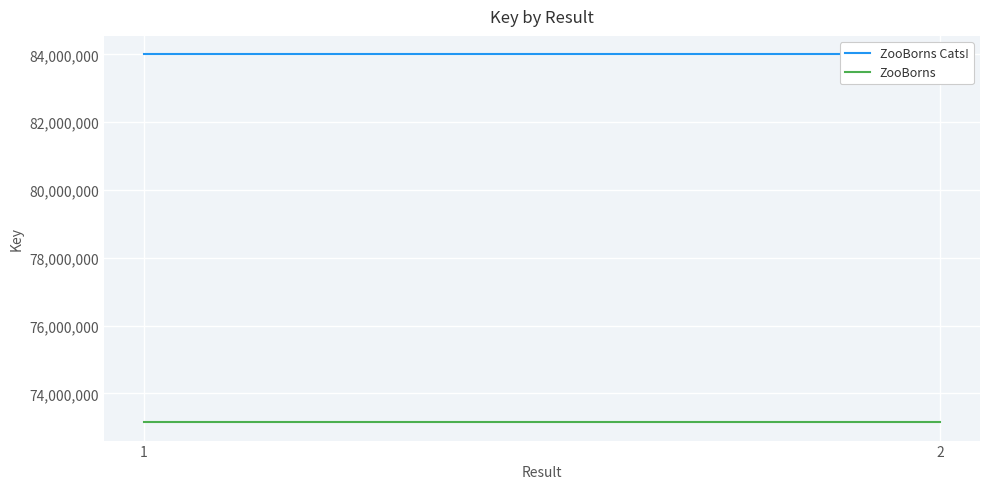

What are all the series names shown in the legend?

ZooBorns Cats!, ZooBorns